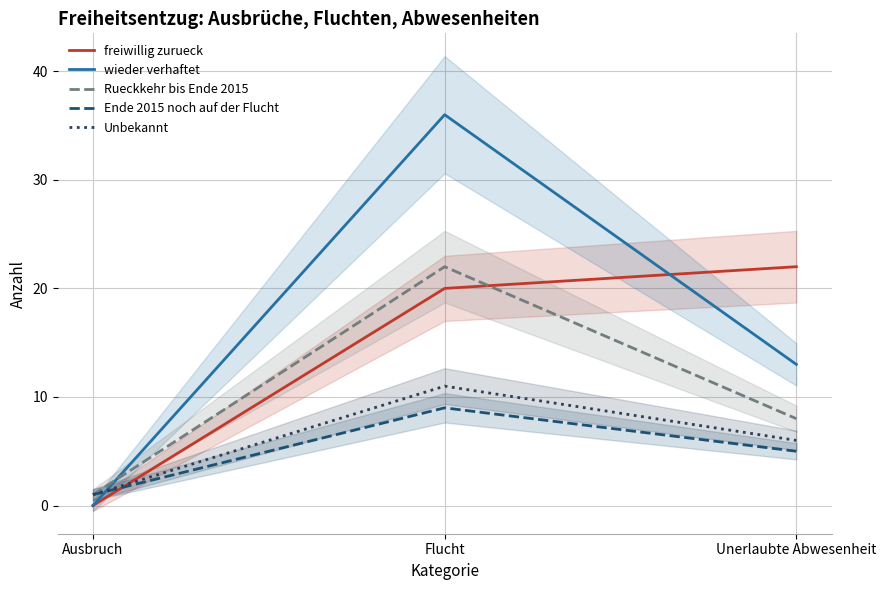

Which has a higher value, Flucht or Unerlaubte Abwesenheit?

Unerlaubte Abwesenheit